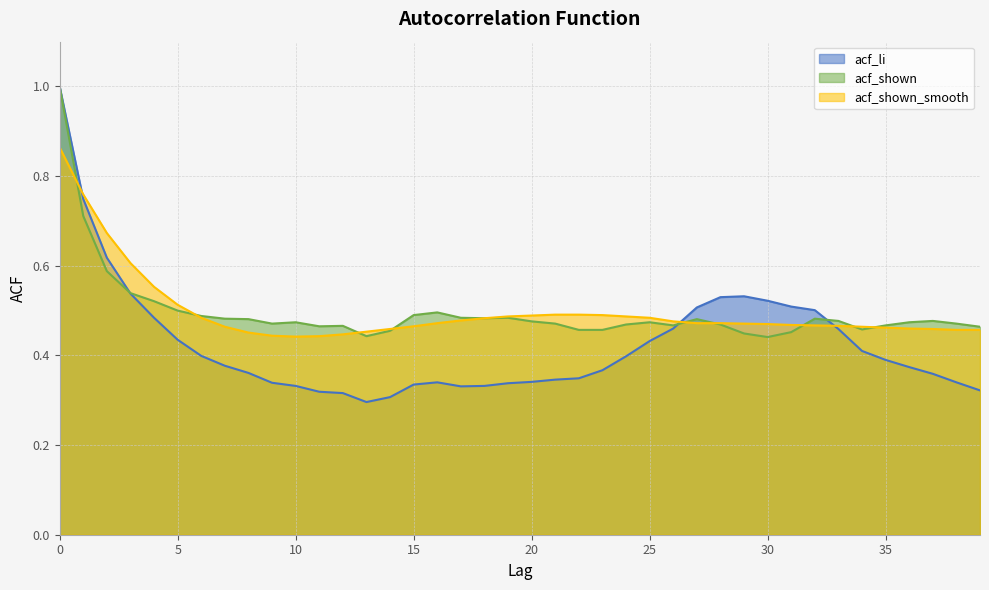

Which series has the largest total across all categories?

acf_shown_smooth